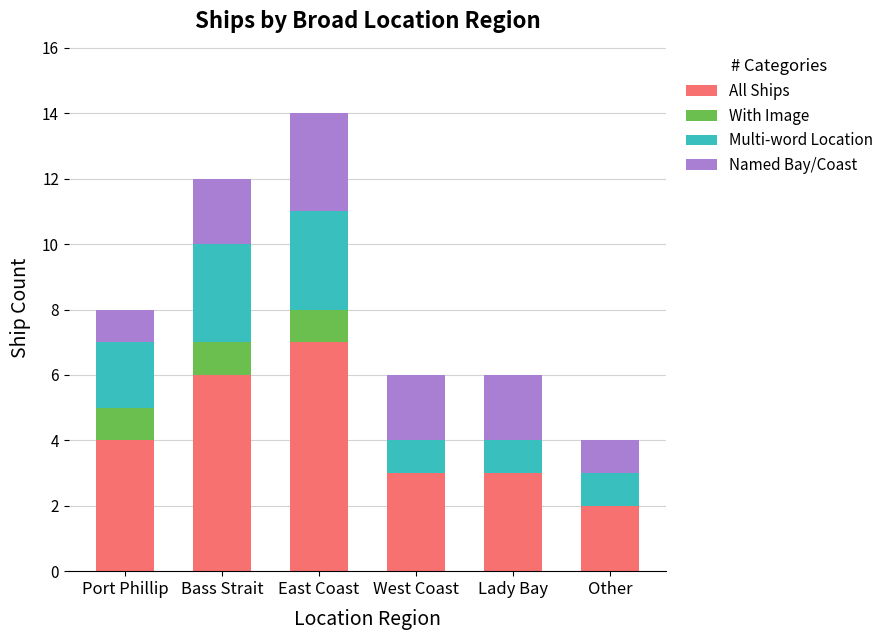

Are the bars horizontal?

No